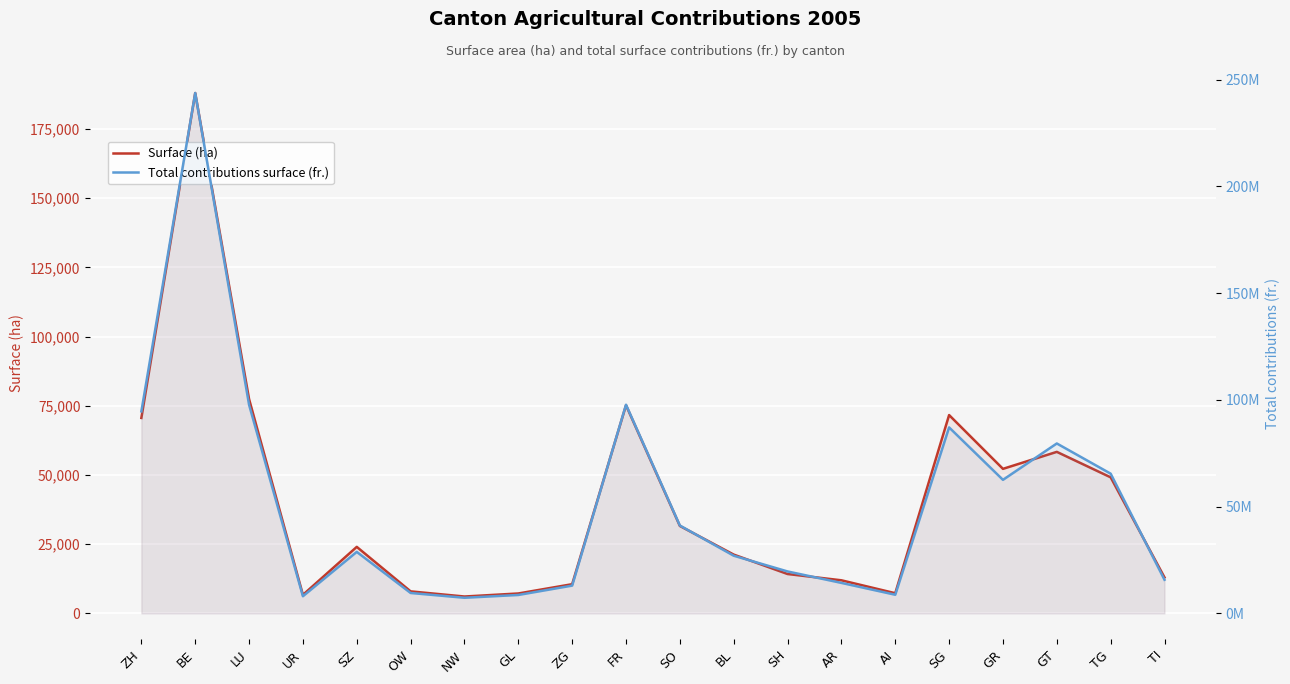

What is the difference between the Surface (ha) values at SH and GT?

44131.5